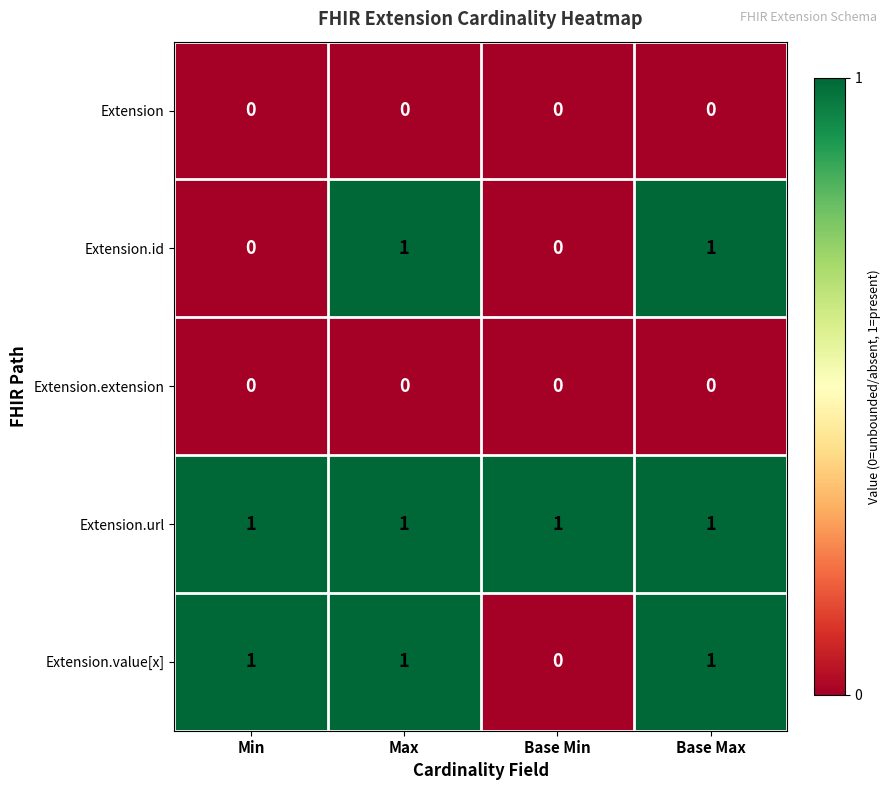

At how many categories does at least one series exceed 0?

4